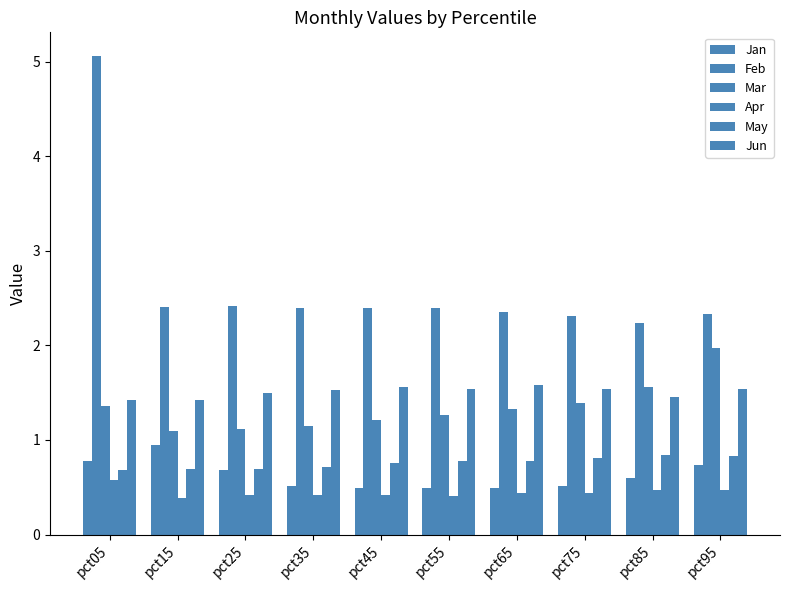

Count the number of data series in this chart.

6